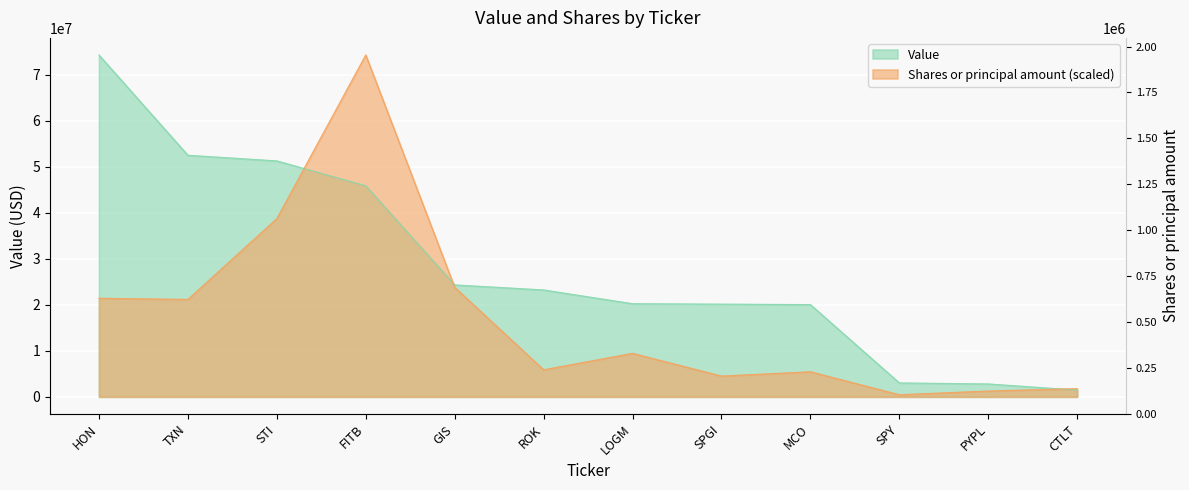

Is it true that Value equals 1794108.8 at PYPL?

False